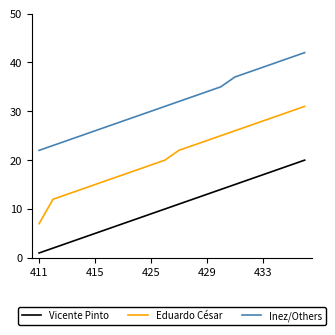

Which series has the largest range (max minus min)?

Eduardo César